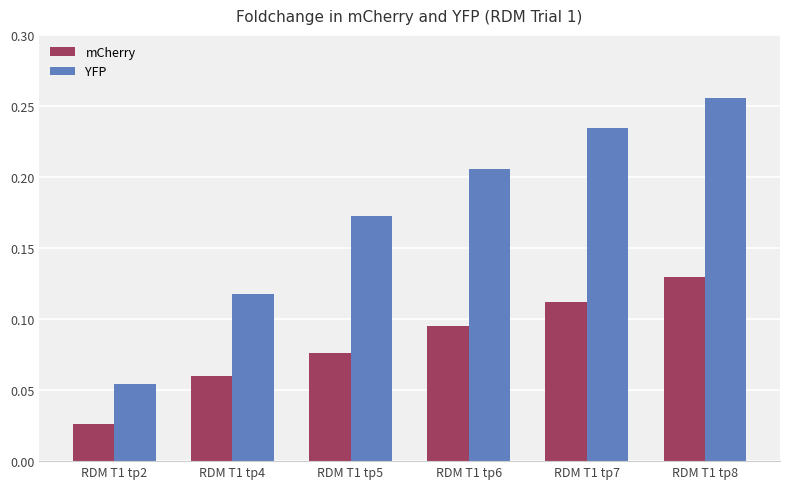

Between RDM T1 tp2 and RDM T1 tp4, which series saw the biggest shift?

YFP